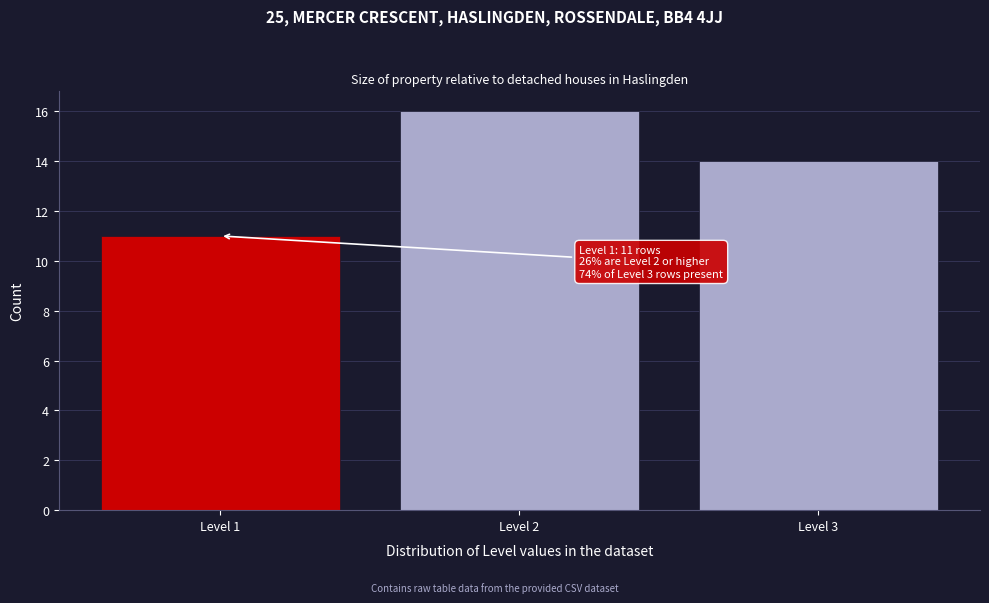

Reading right to left, extract all data points from this chart.

Level 3=14	Level 2=16	Level 1=11